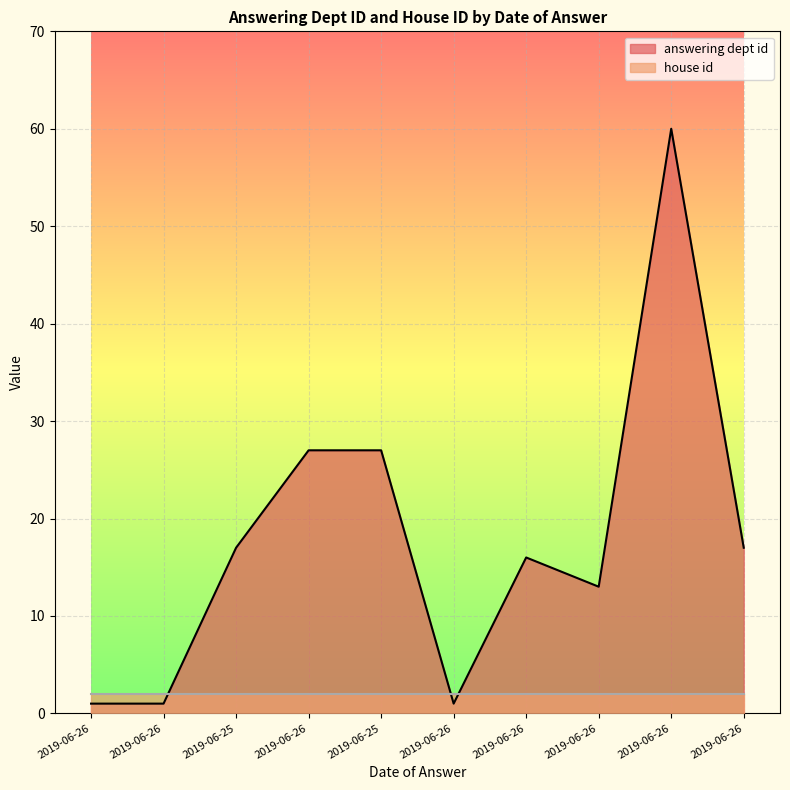

What is the minimum value shown in the chart?

1